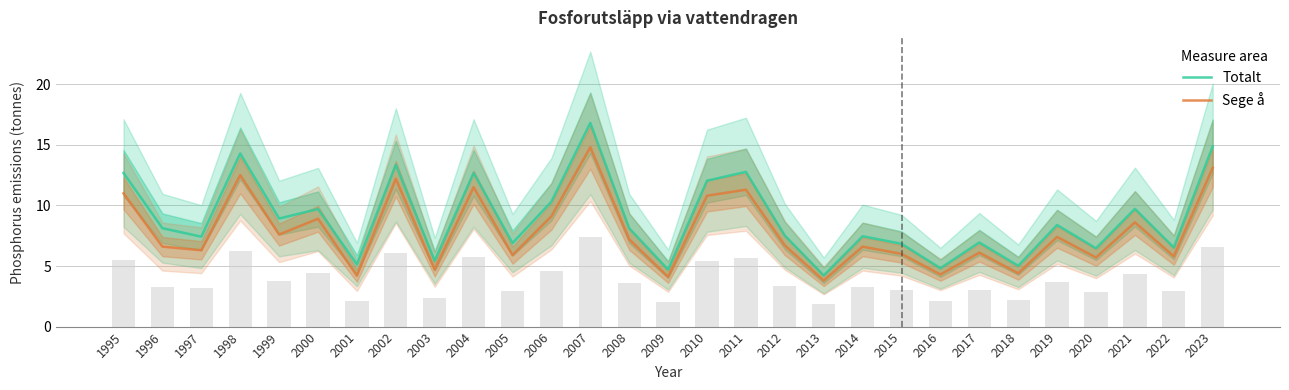

What is the difference between the maximum and second lowest values in the Sege å series?

10.7